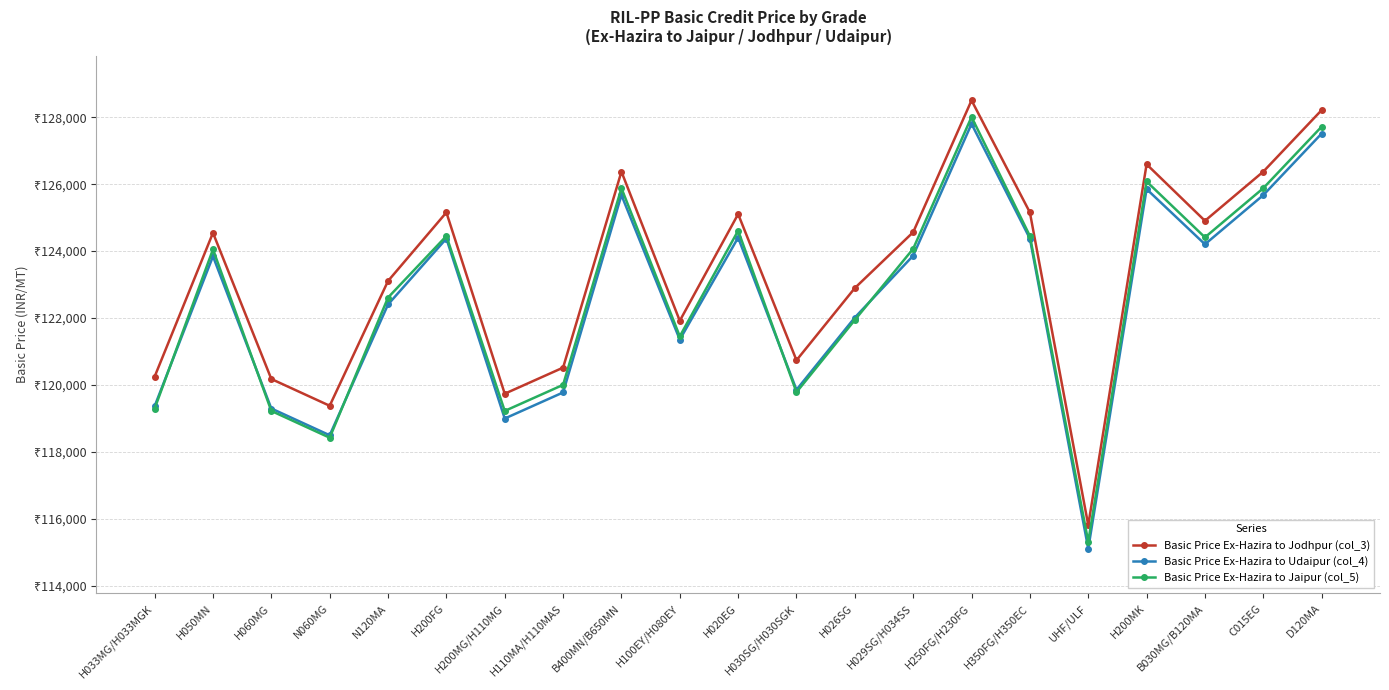

Where is the first local maximum for Basic Price Ex-Hazira to Jaipur (col_5)?

H050MN